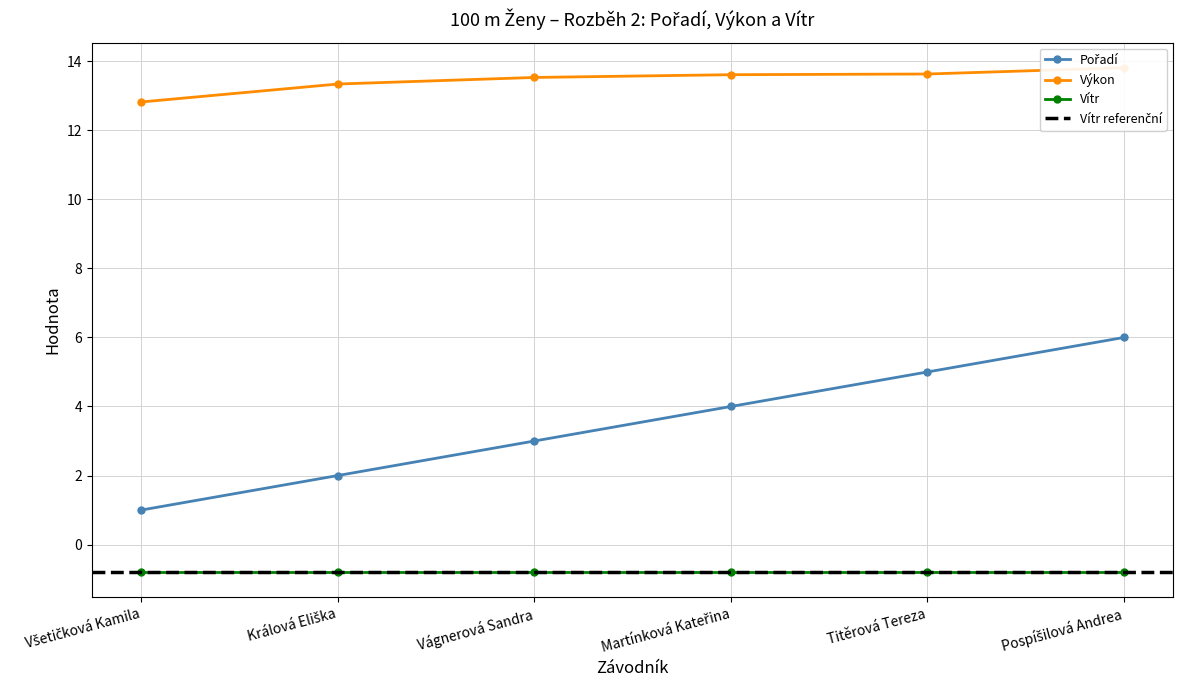

The Pořadí series shows 1.0 at Všetičková Kamila. True or false?

True